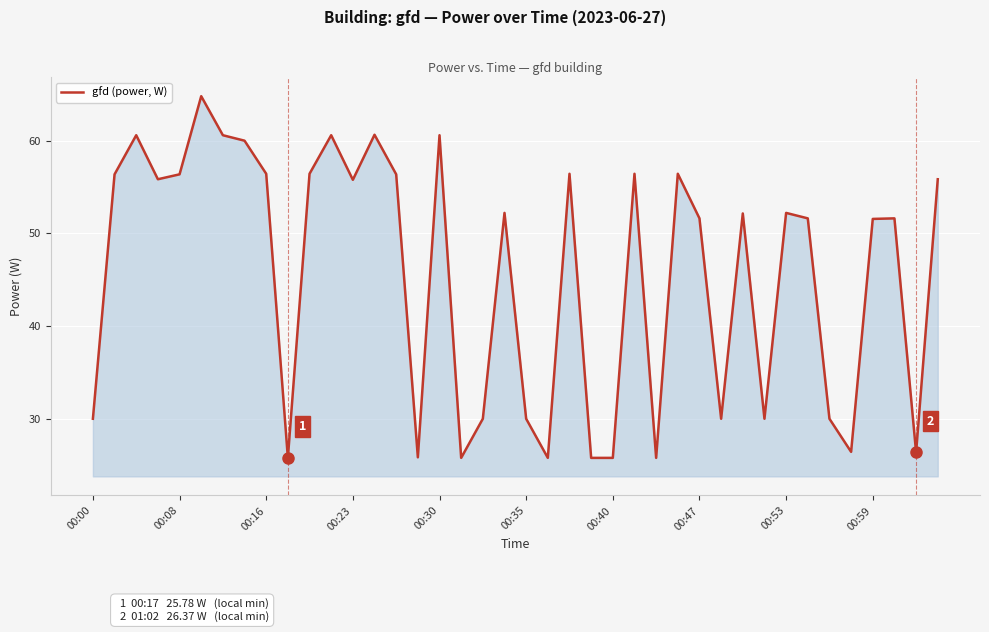

What is the smallest value displayed?

25.8